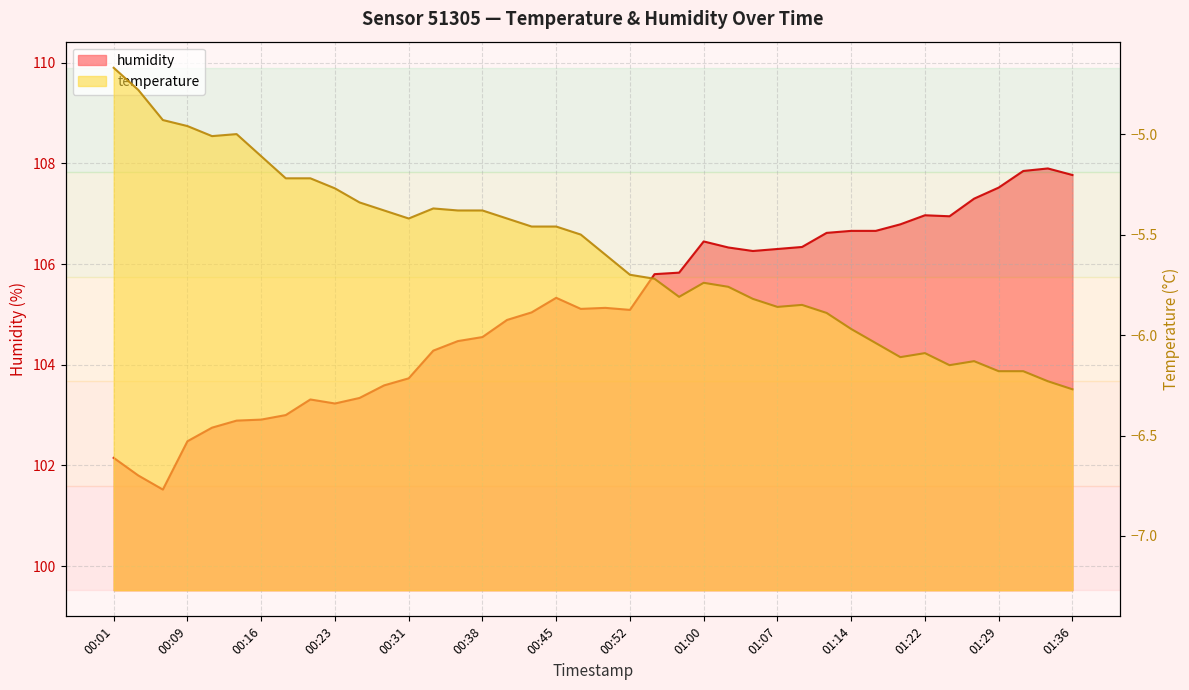

The humidity series shows 105.3 at 00:45. True or false?

True